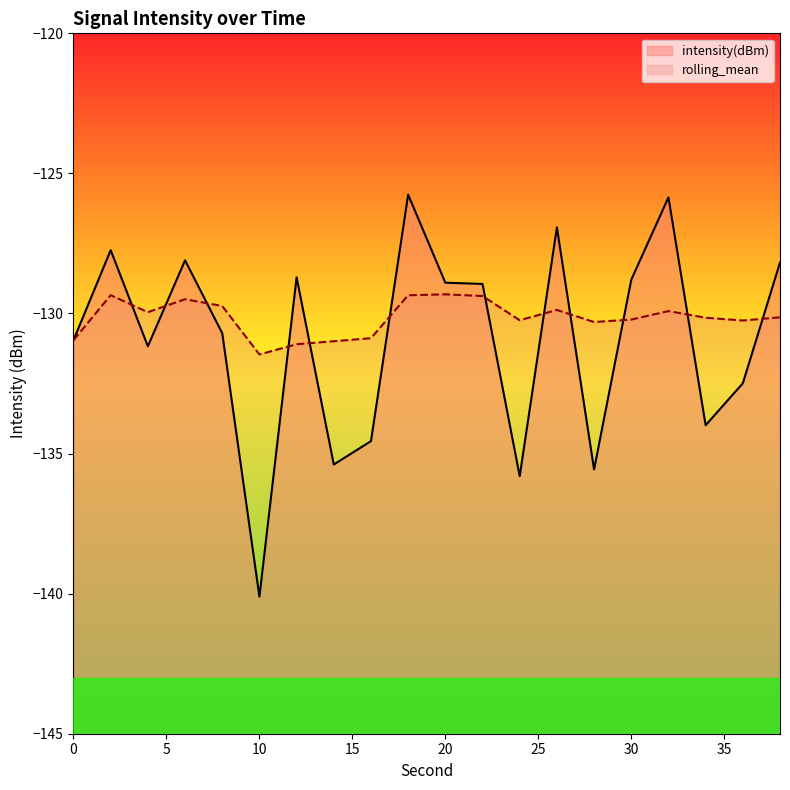

Which category has the lowest value across all series?

10